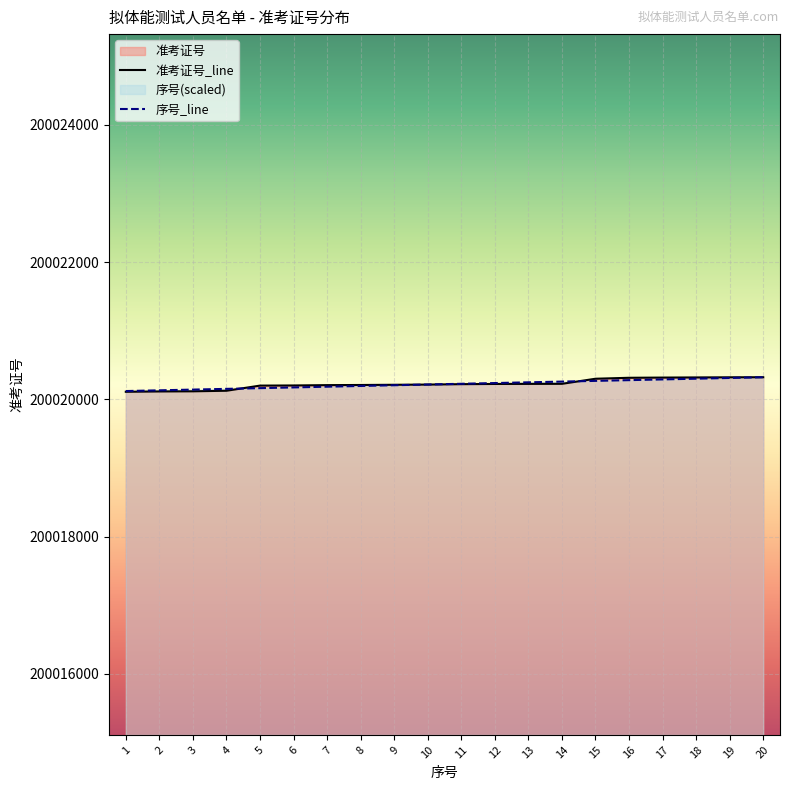

What is the total value across all series at 13?

400040476.8